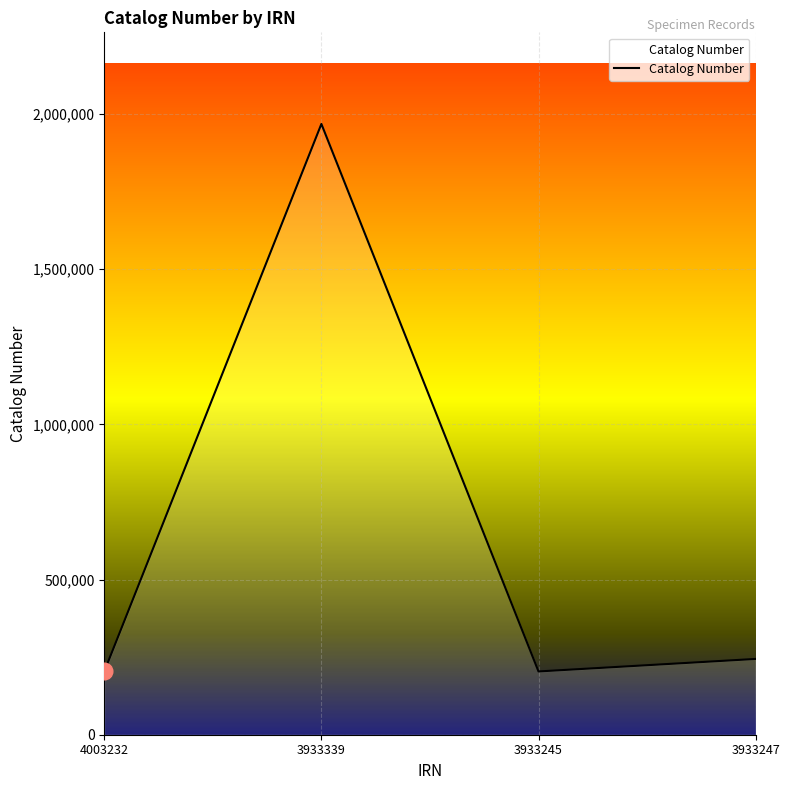

At which label is the value closest to 1085643?

3933247